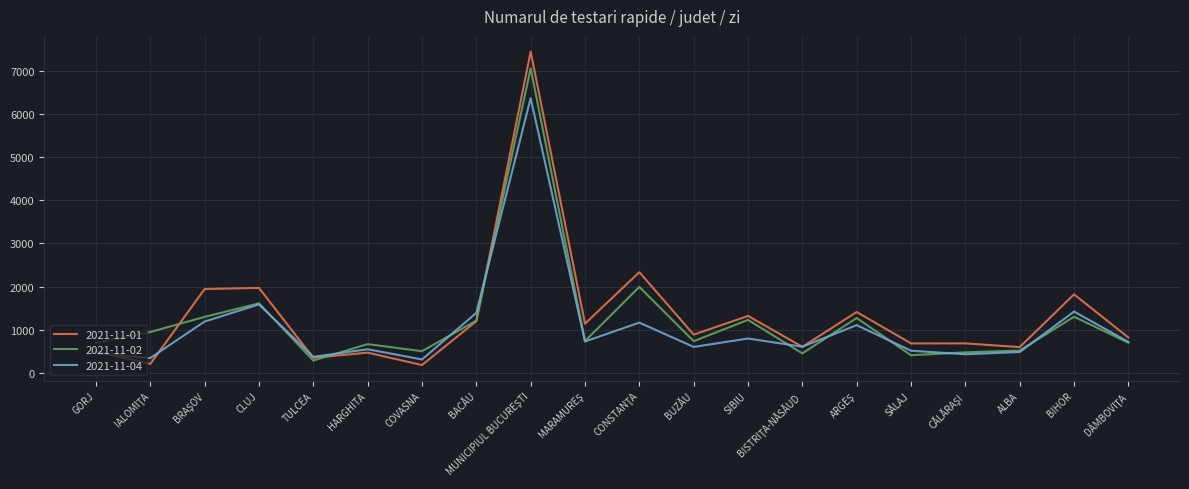

What is the spread (max minus min) of values at ALBA?

114